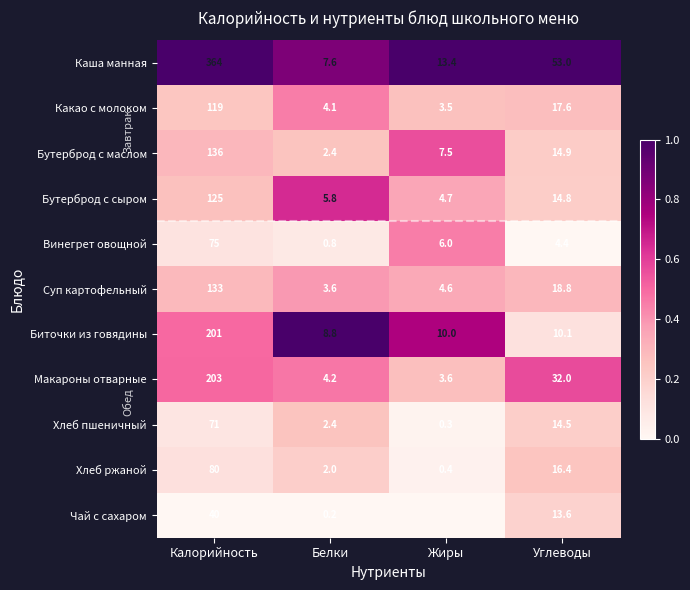

What is the maximum value for Биточки из говядины?

201.0